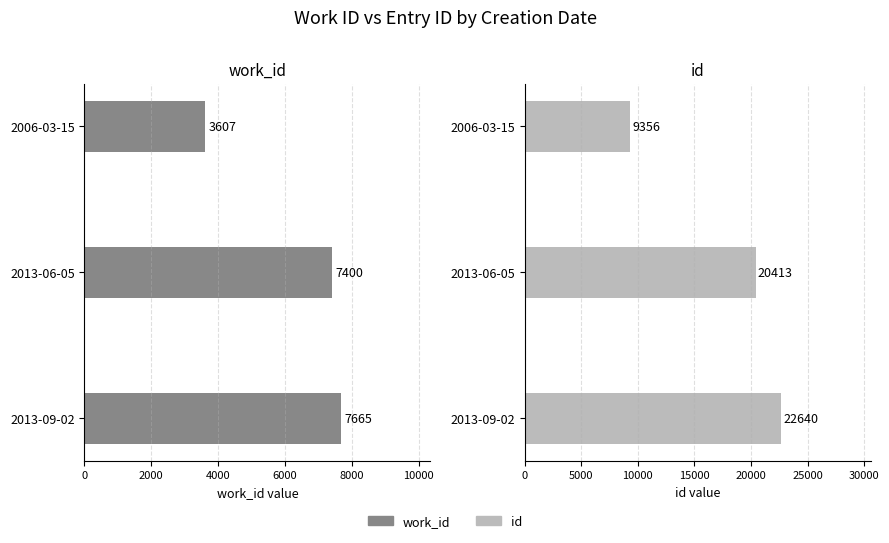

Is it true that id equals 5426 at 2013-09-02?

False